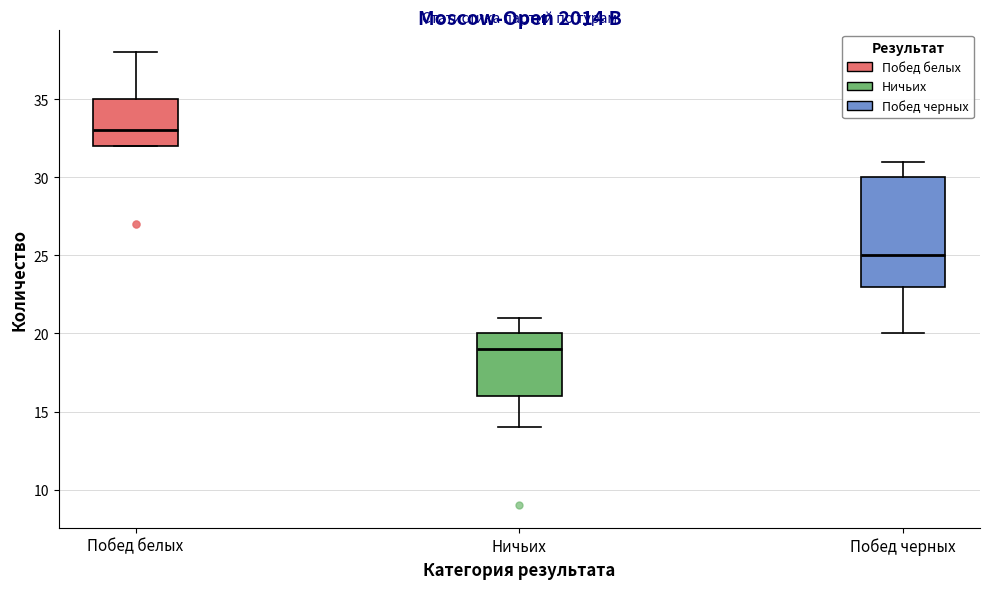

Comparing the boxes themselves (not the whiskers), which one is the tallest?

Побед черных